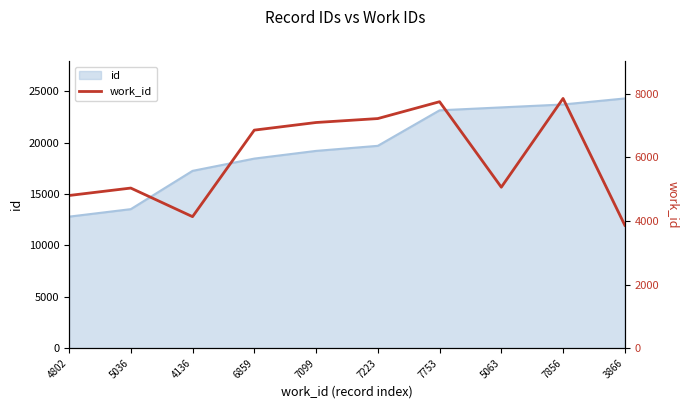

What position from the right is 7856?

2